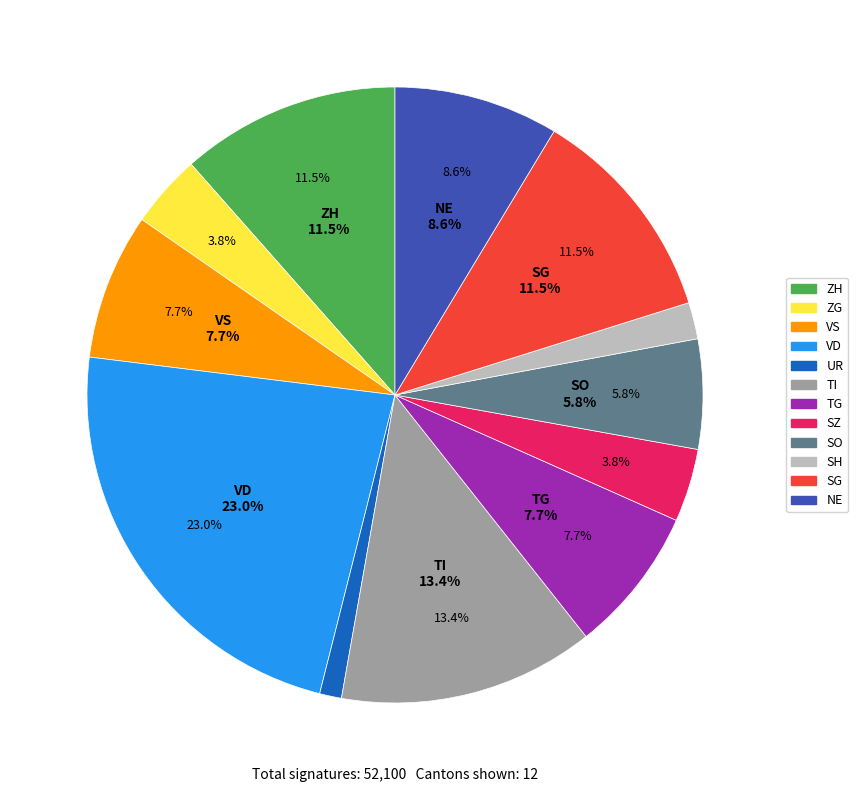

To the nearest percent, what is the difference between the largest and smallest slice percentages?

22%